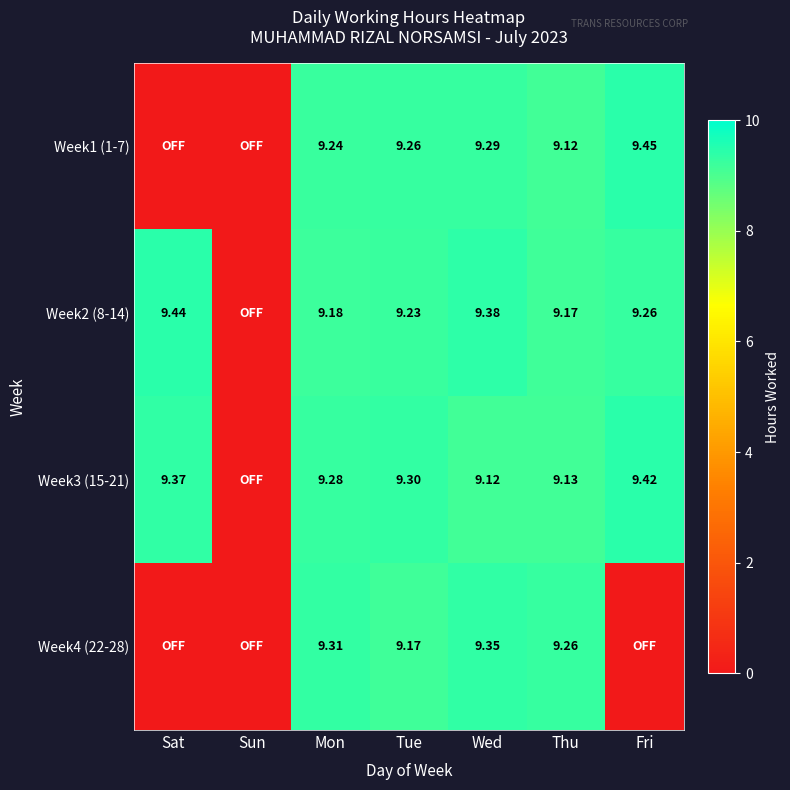

What is the greatest value displayed?

9.4